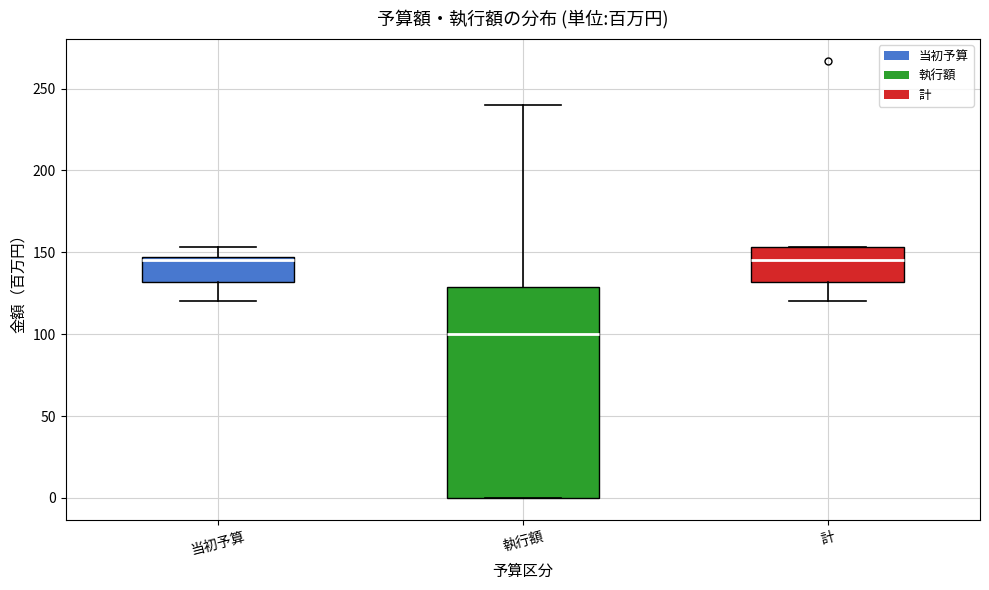

Which box has the lowest median line?

執行額